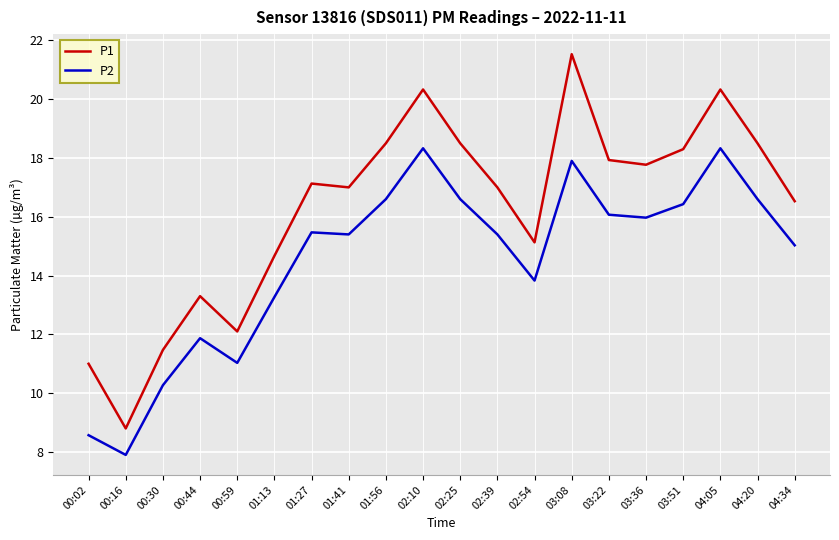

True or false: P1 and P2 cross at least once.

False